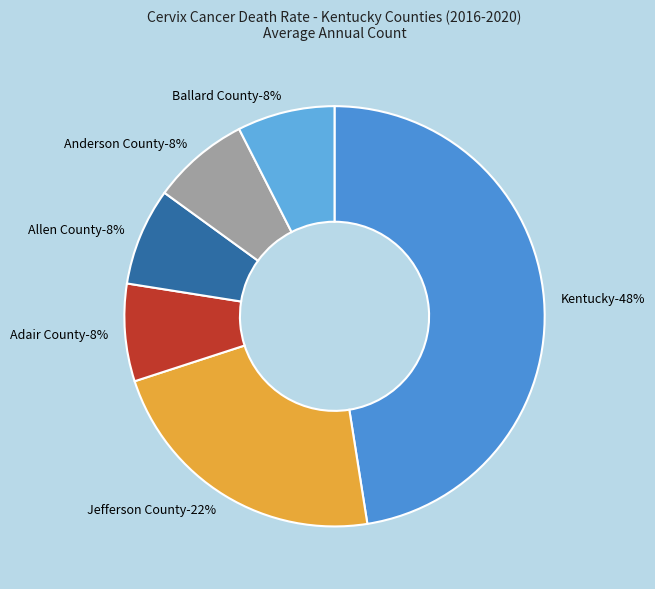

True or false: Allen County accounts for 8% of the total.

True